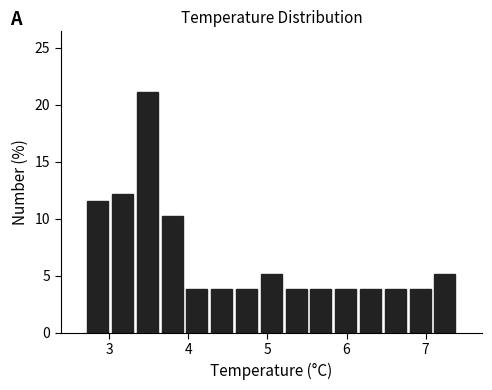

Around what value on the x-axis is the tallest bar? Give the approximate position of its centre, as read against the axis.

3.5